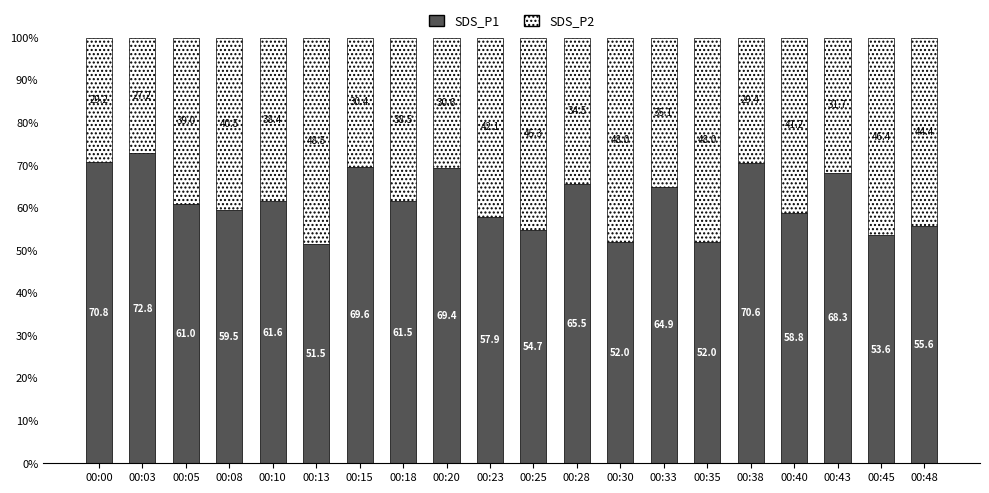

Reading left to right, what are the values for SDS_P1?

70.8	72.8	61.0	59.5	61.6	51.5	69.6	61.5	69.4	57.9	54.7	65.5	52.0	64.9	52.0	70.6	58.8	68.3	53.6	55.6